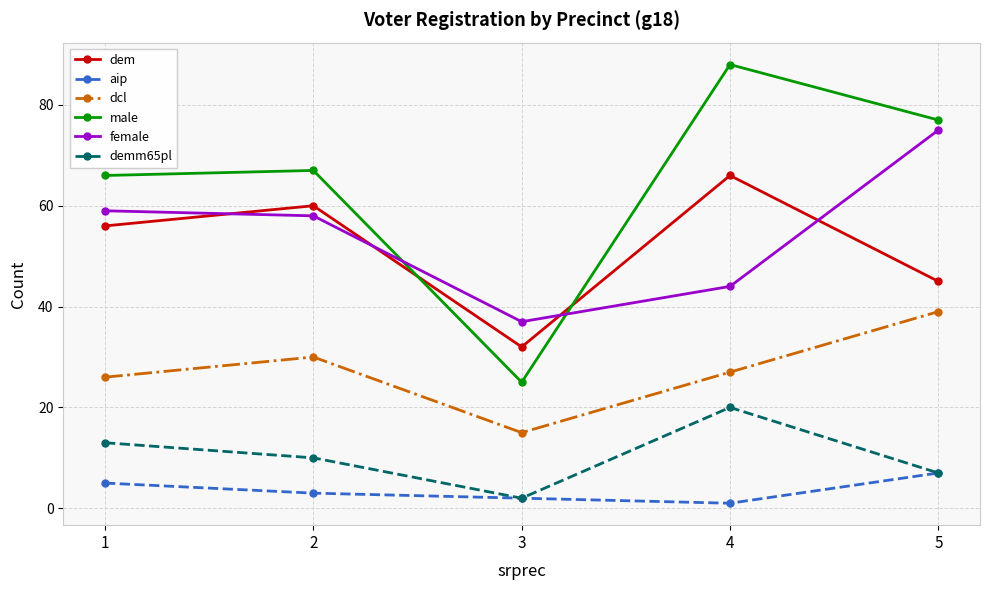

Does the chart have visible grid lines?

Yes